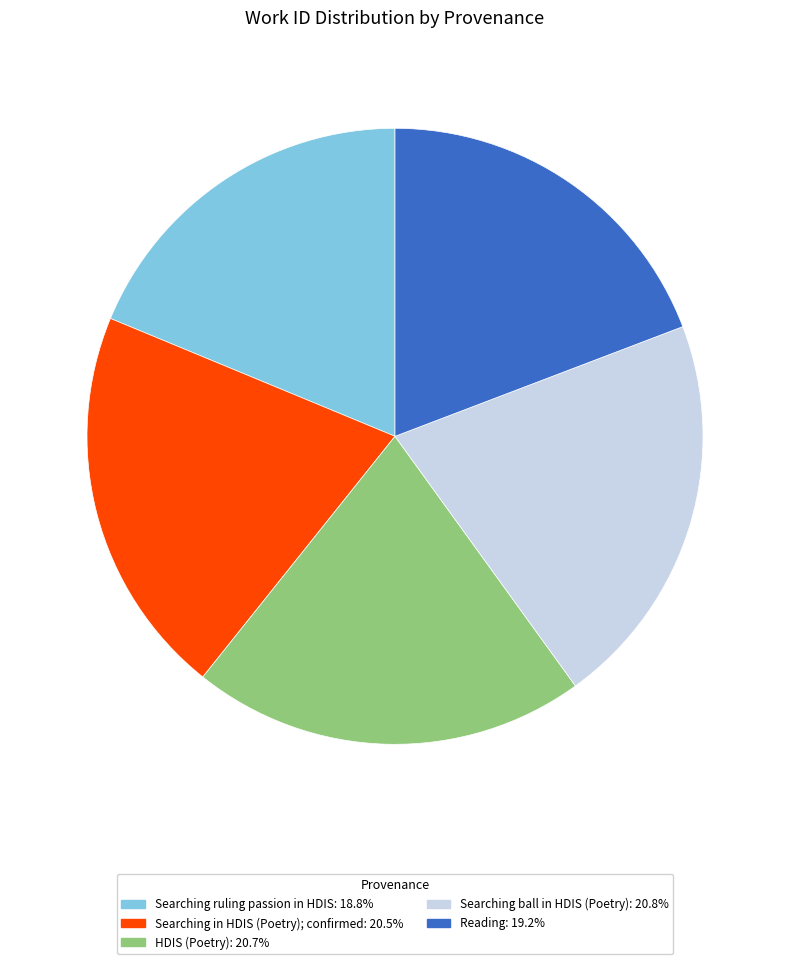

Is the sum of Reading: 19.2% and Searching ruling passion in HDIS: 18.8% greater than half?

No